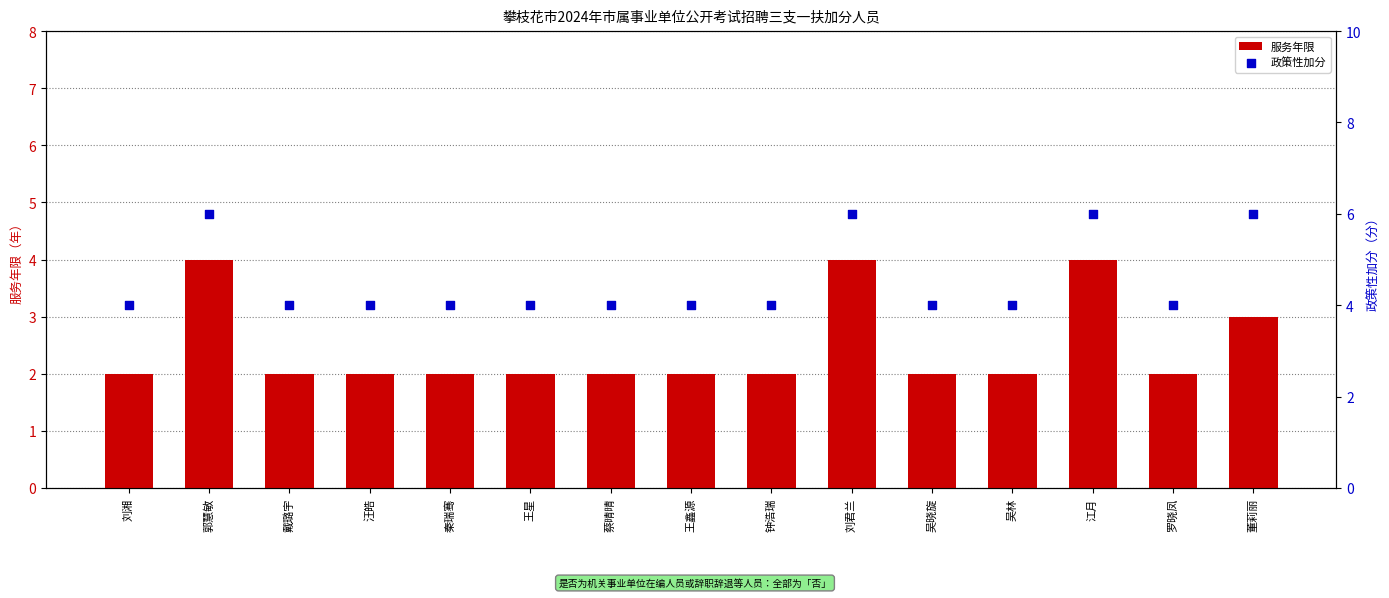

Which series has the largest Y range (max minus min)?

服务年限